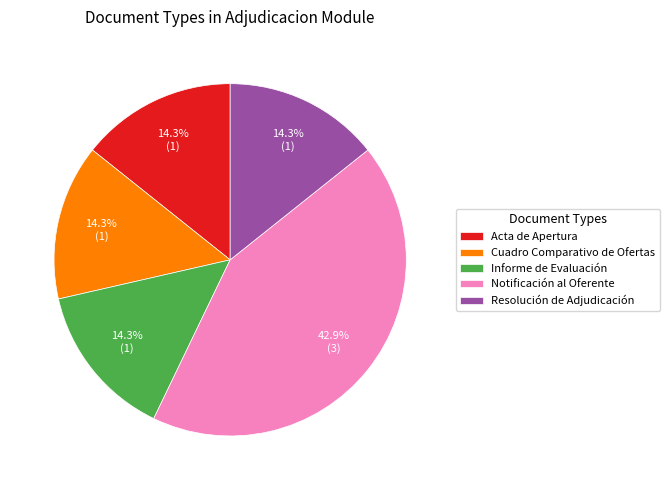

Combined, what portion of the pie is Notificación al Oferente and Cuadro Comparativo de Ofertas?

57.1%